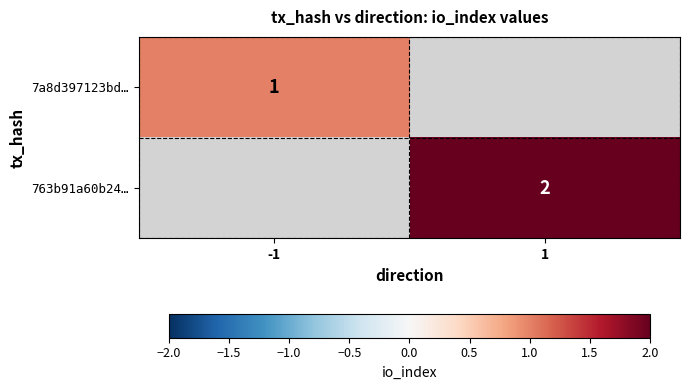

The 763b91a60b24… series shows 3 at 1. True or false?

False